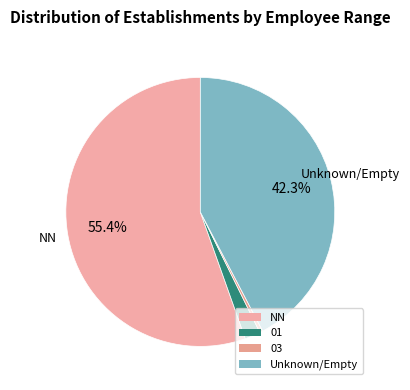

To the nearest percent, what is the difference between the largest and smallest slice percentages?

55%